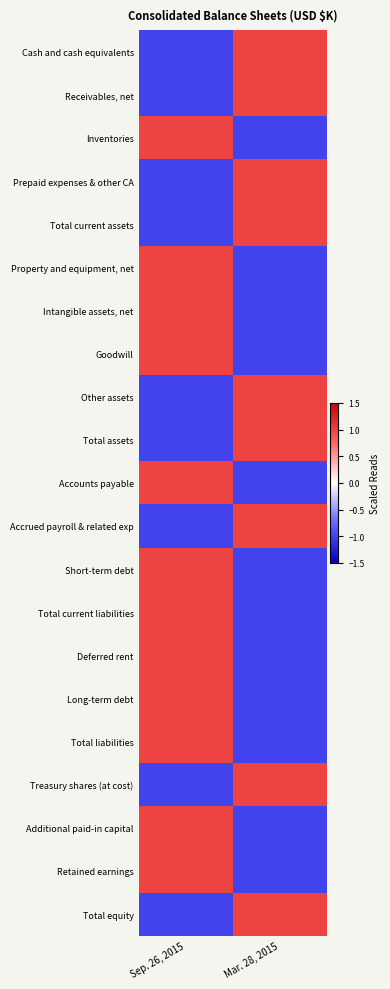

Rank the series at Sep. 26, 2015 from highest to lowest value.

Inventories, Property and equipment, net, Intangible assets, net, Goodwill, Accounts payable, Short-term debt, Total current liabilities, Deferred rent, Long-term debt, Total liabilities, Additional paid-in capital, Retained earnings, Cash and cash equivalents, Receivables, net, Prepaid expenses & other CA, Total current assets, Other assets, Total assets, Accrued payroll & related exp, Treasury shares (at cost), Total equity